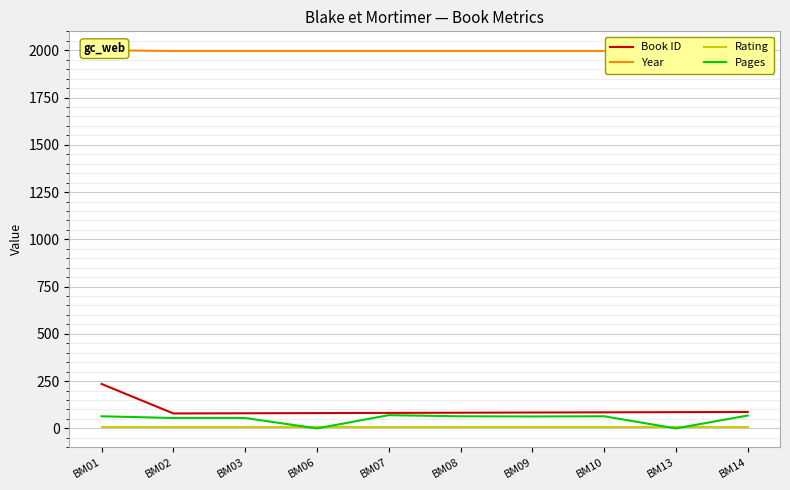

At which category is the sum across all series the highest?

BM01